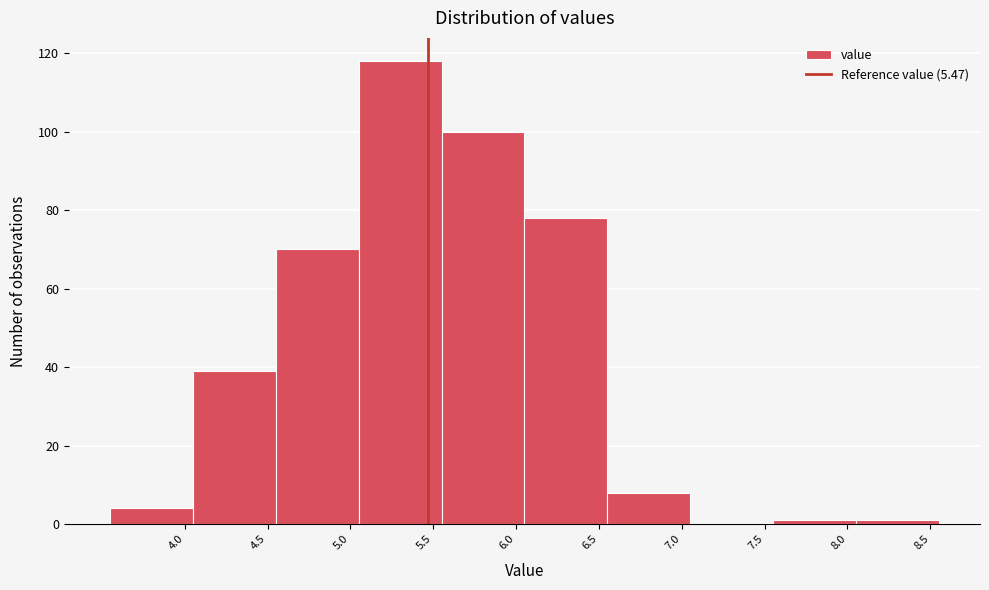

Reading left to right, transcribe this chart: for each bar, give the range it covers on the x-axis and its height. The values are not printed on the chart, so give them approximately, as read against the axis.

3.55 to 4.05: 4
4.05 to 4.55: 40
4.55 to 5.05: 70
5.05 to 5.55: 118
5.55 to 6.05: 100
6.05 to 6.55: 78
6.55 to 7.05: 8
7.05 to 7.55: 0
7.55 to 8.05: under 2
8.05 to 8.55: under 2